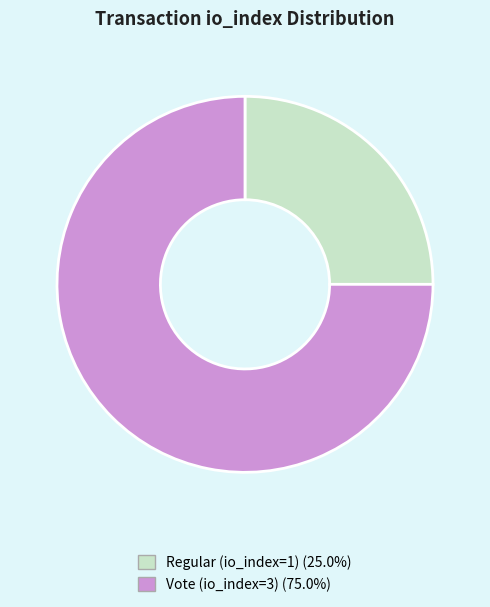

Count the number of slices in the pie.

2